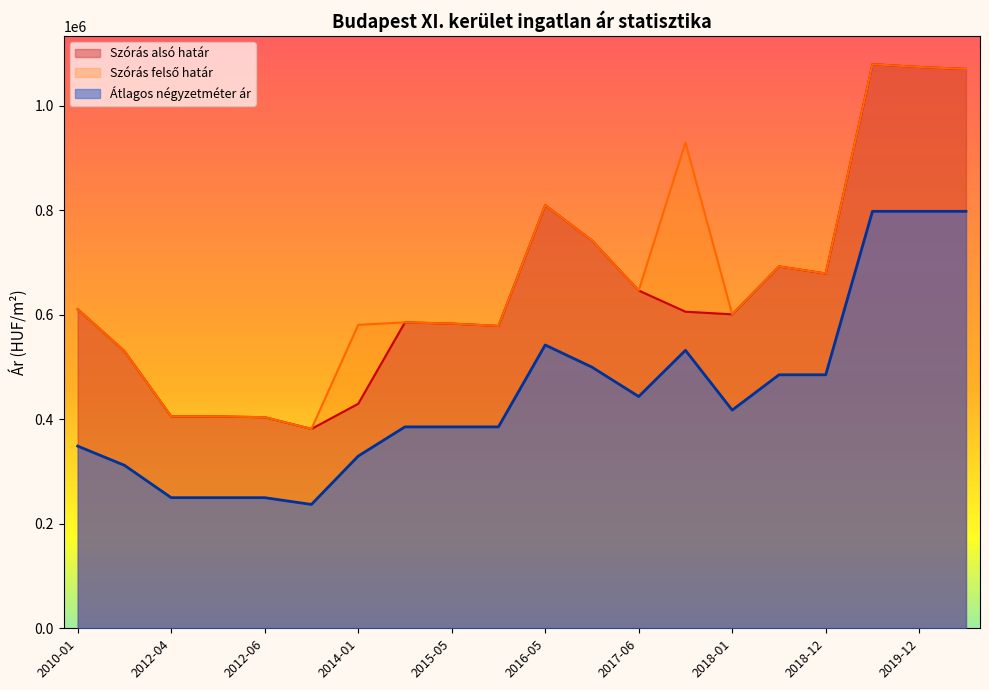

Reading left to right, extract all data points from this chart.

Szórás alsó határ: 610749	530586	405691	405474	403964	381596	429657	585502	583169	578701	809719	742262	646380	605895	600877	692529	678965	1079522	1074258	1070462
Szórás felső határ: 610749	530586	405691	405474	403964	381596	580743	585502	583169	578701	809719	742262	646380	929553	600877	692529	678965	1079522	1074258	1070462
Átlagos négyzetméter ár: 348712	311940	250000	250000	250000	237037	329536	385483	385483	385483	542168	499811	443548	531997	417567	485135	485135	798000	798000	798000